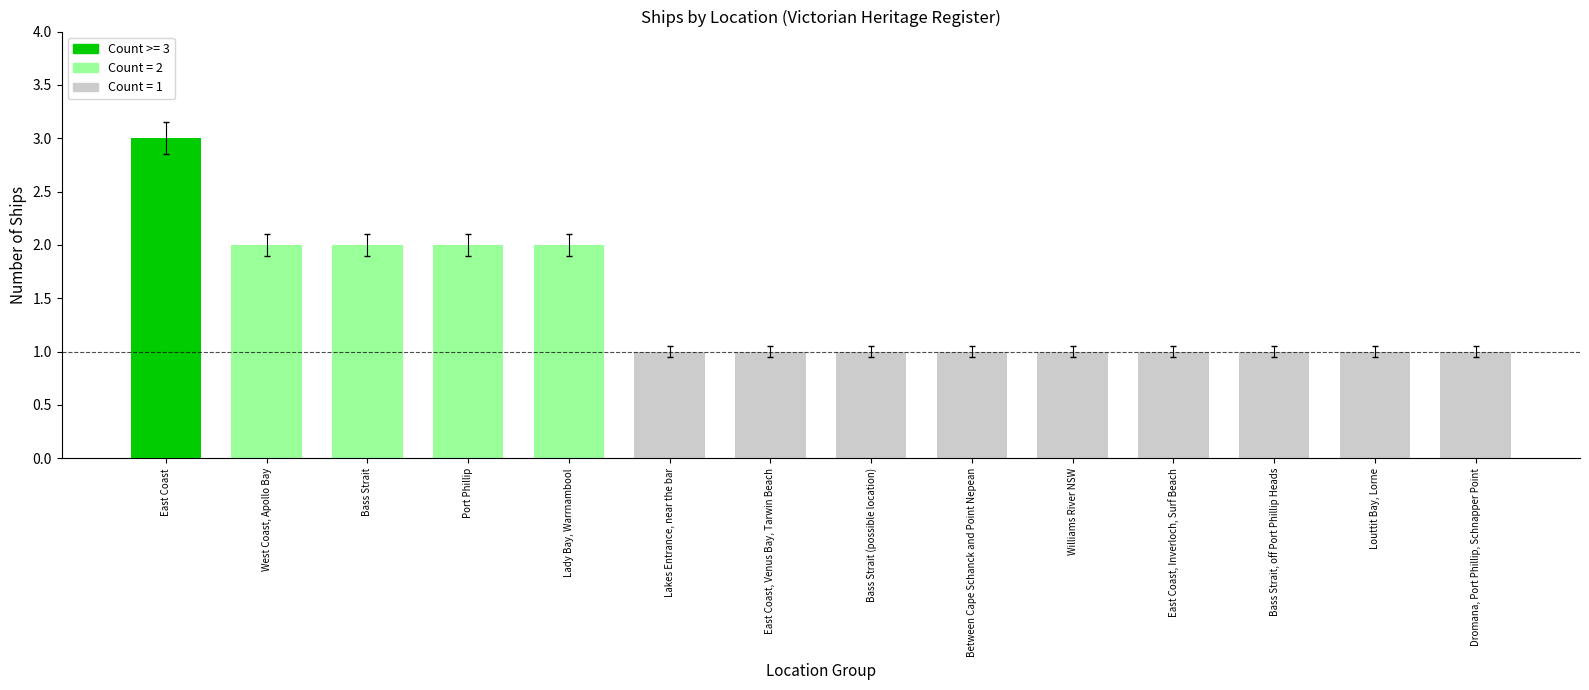

Reading left to right, extract all data points from this chart.

East Coast=3	West Coast, Apollo Bay=2	Bass Strait=2	Port Phillip=2	Lady Bay, Warrnambool=2	Lakes Entrance, near the bar=1	East Coast, Venus Bay, Tarwin Beach=1	Bass Strait (possible location)=1	Between Cape Schanck and Point Nepean=1	Williams River NSW=1	East Coast, Inverloch, Surf Beach=1	Bass Strait, off Port Phillip Heads=1	Louttit Bay, Lorne=1	Dromana, Port Phillip, Schnapper Point=1